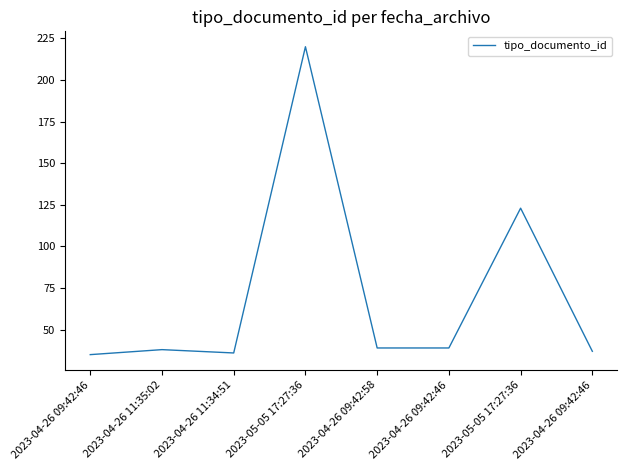

At which category does the data reach its first local valley?

2023-04-26 11:34:51